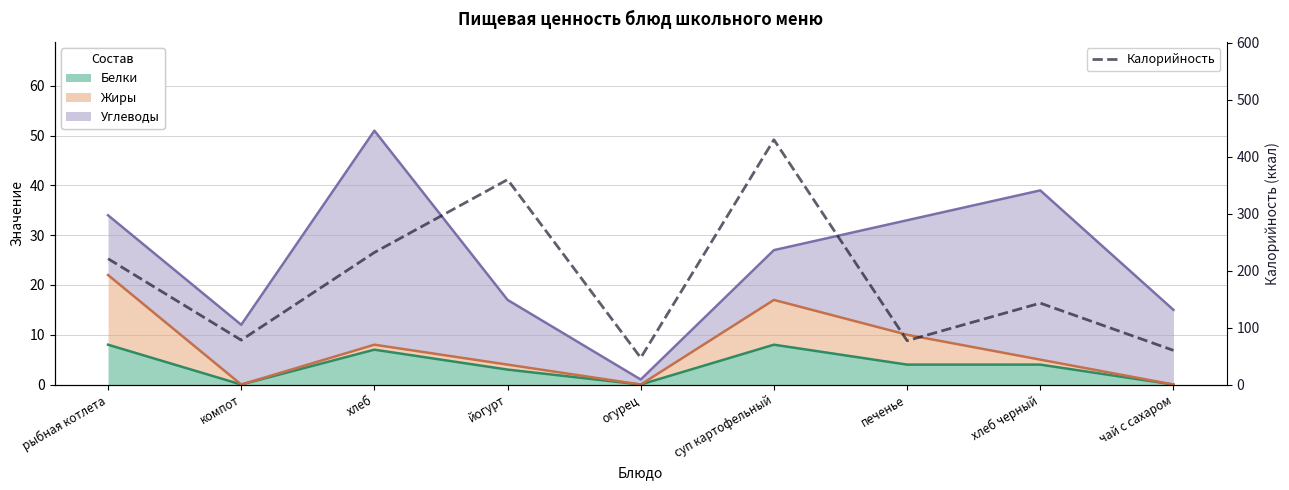

What is the difference between the maximum and minimum values?

383